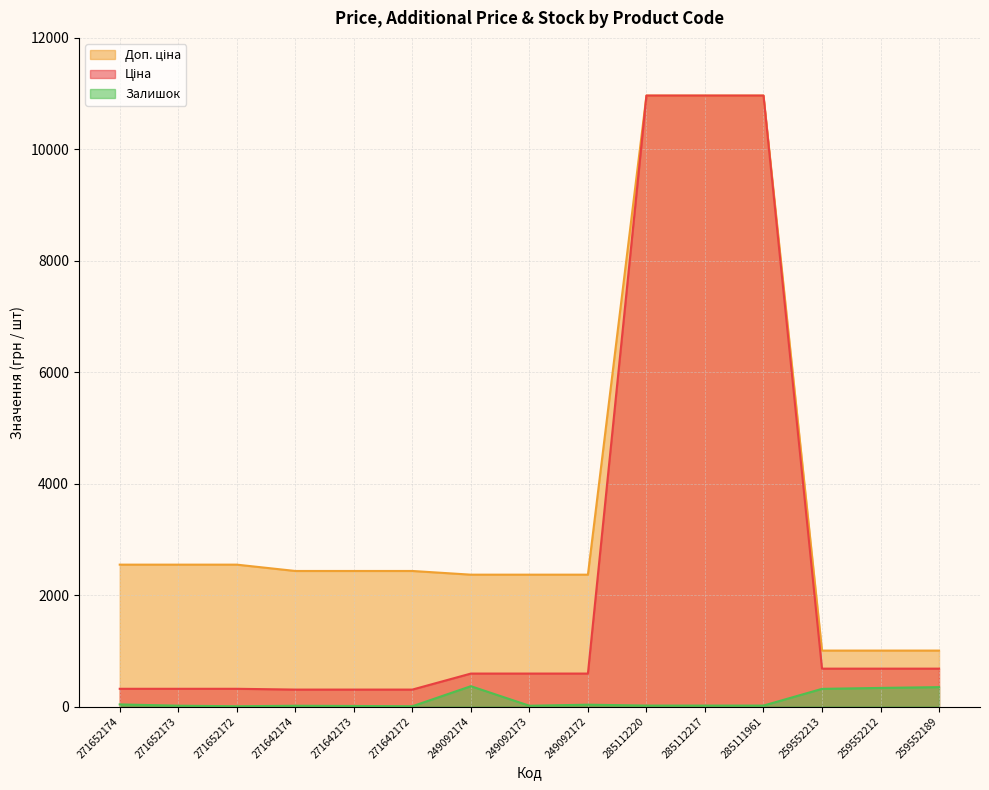

True or false: Залишок has a value of 5.0 at 271642172.

True